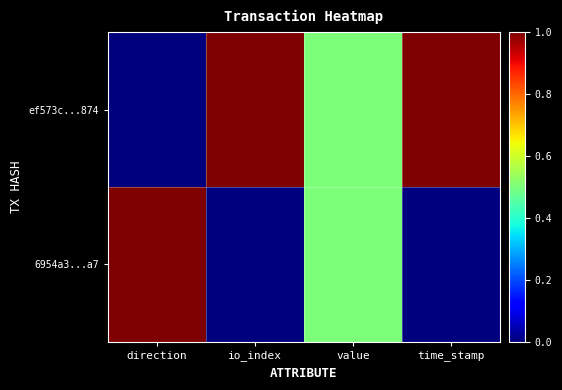

How many categories are shown in the chart?

4